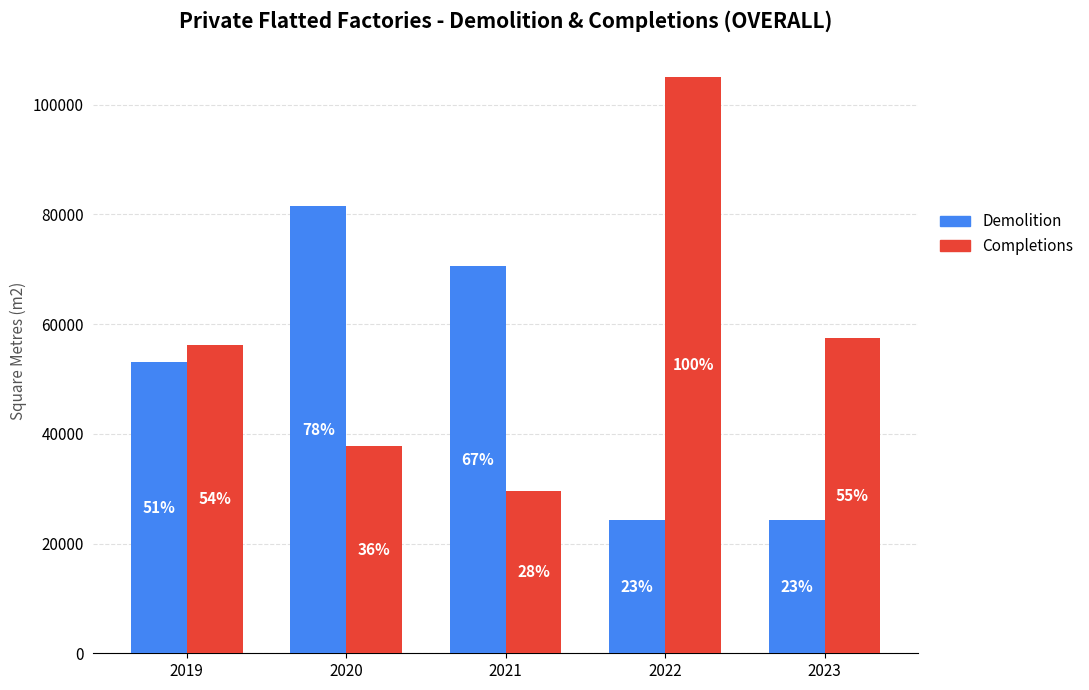

What is the value of the Demolition bar at the 4th from the left?

24200